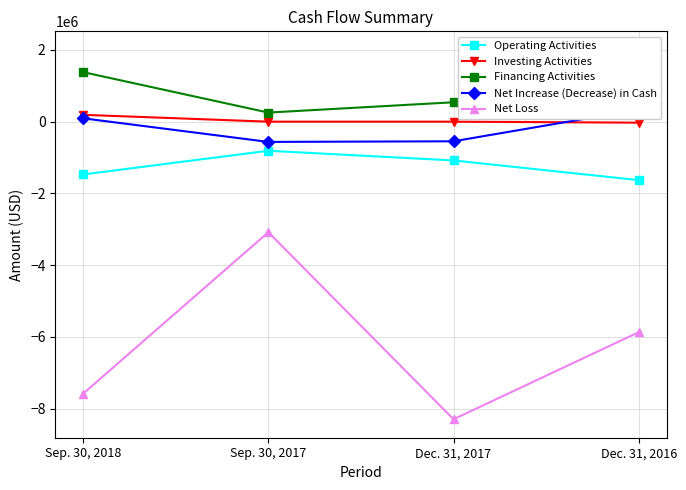

True or false: Net Increase (Decrease) in Cash and Financing Activities cross at least once.

False